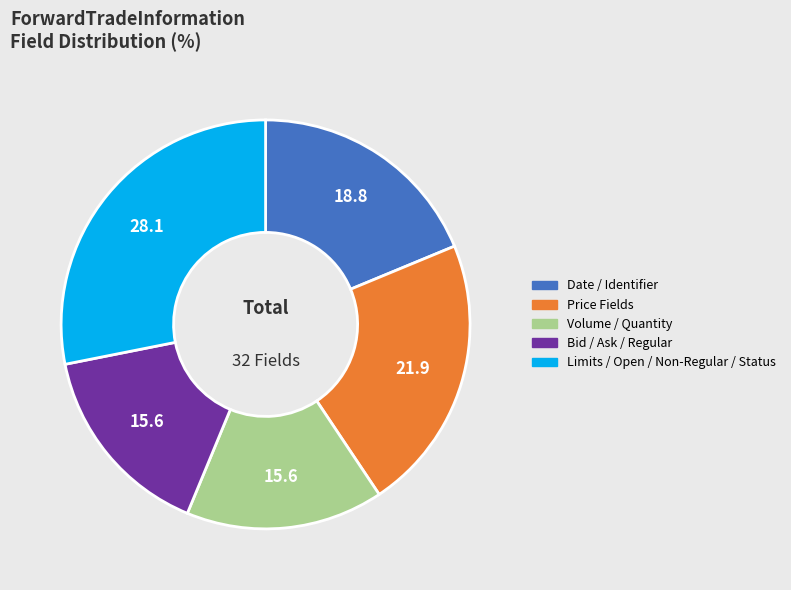

Is there any slice that represents more than half of the pie?

No